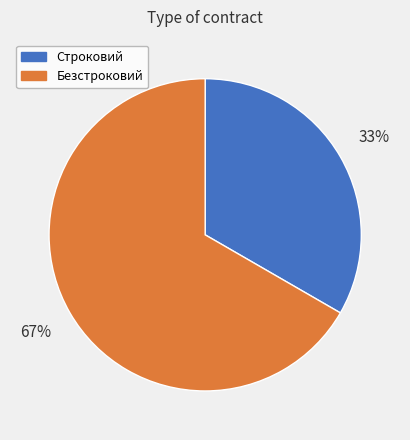

Do Безстроковий and Строковий together represent more than half of the pie?

Yes